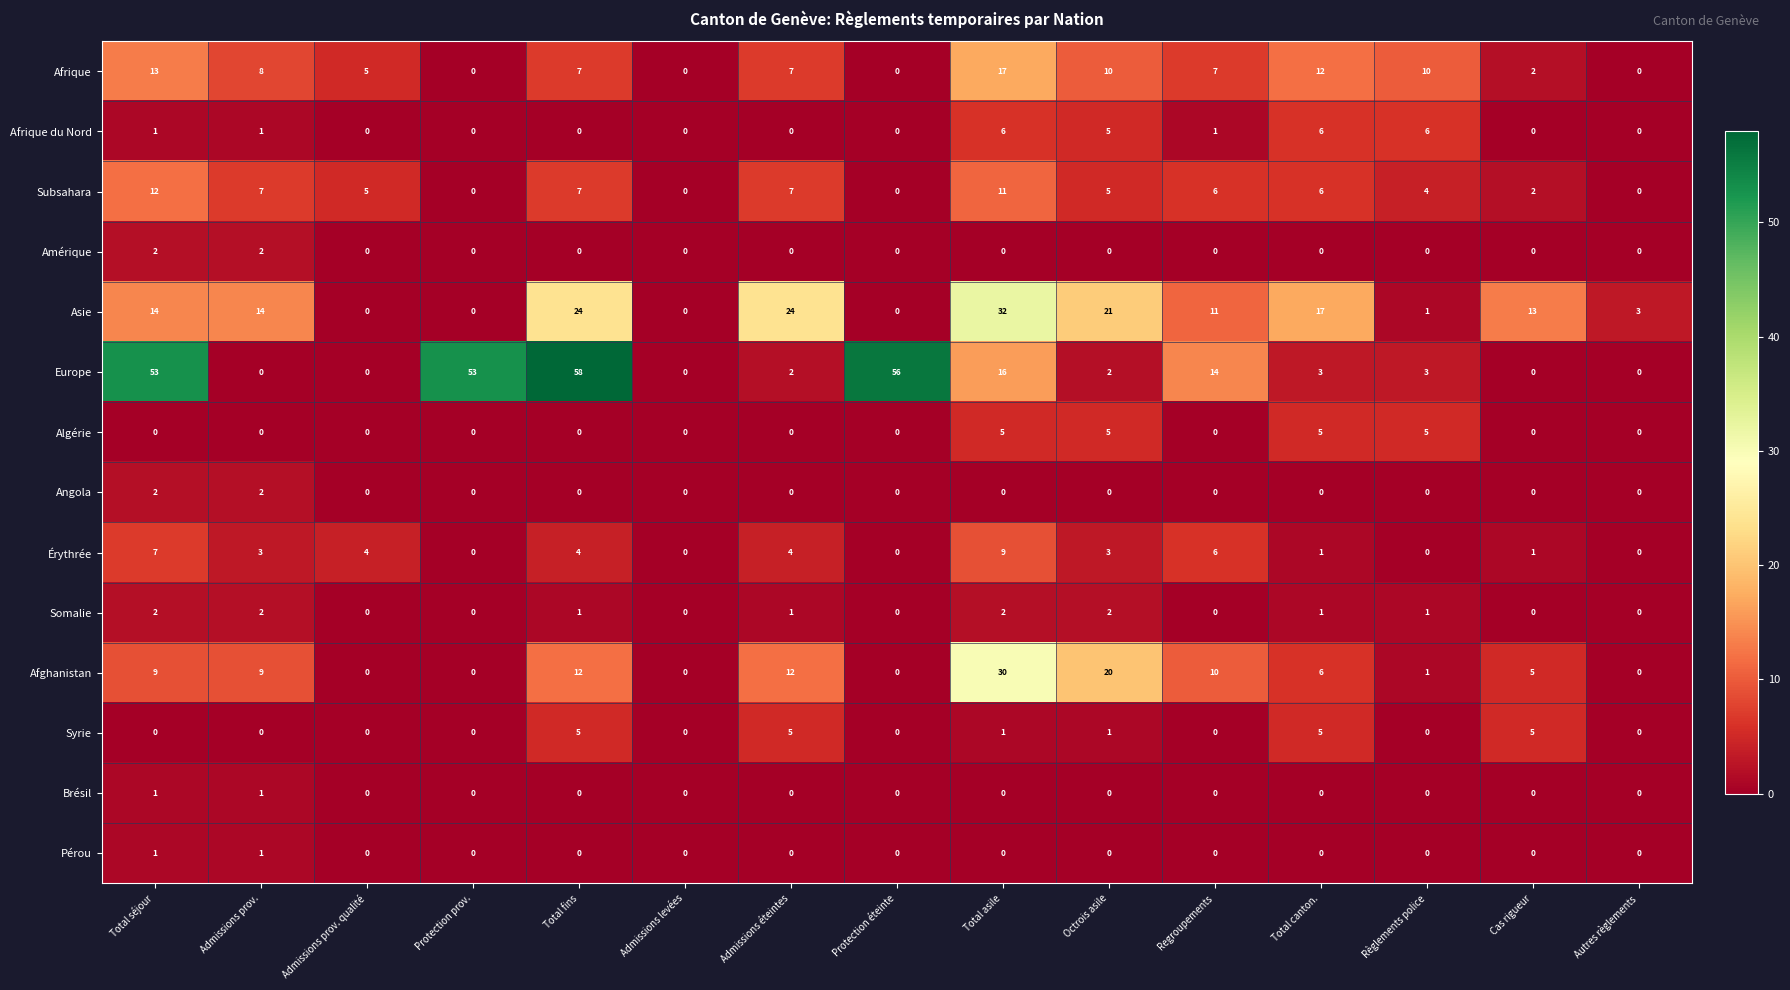

How many positive values does the Somalie series have?

8